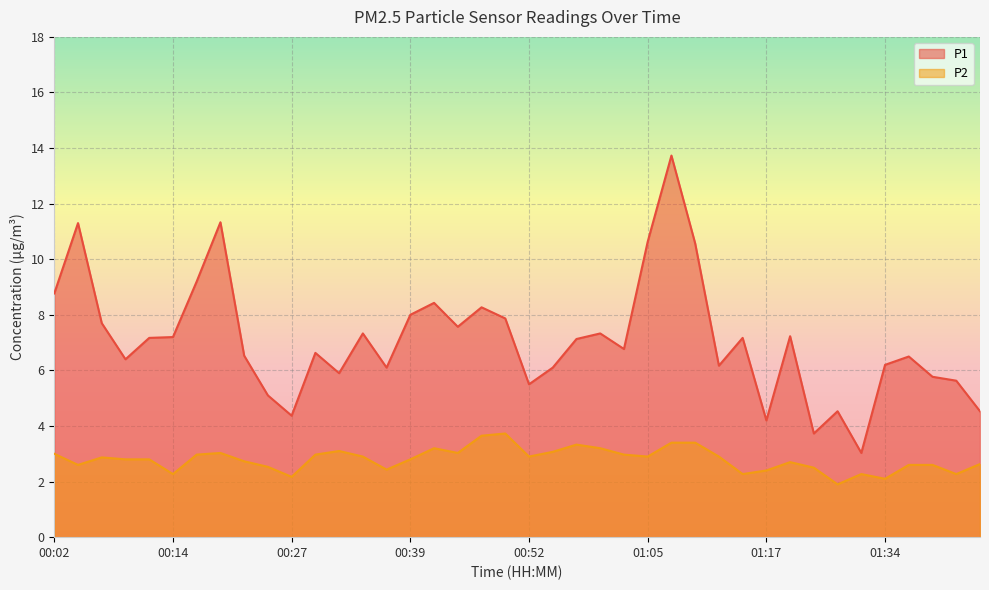

Is it true that P2 equals 0.8 at 01:17?

False